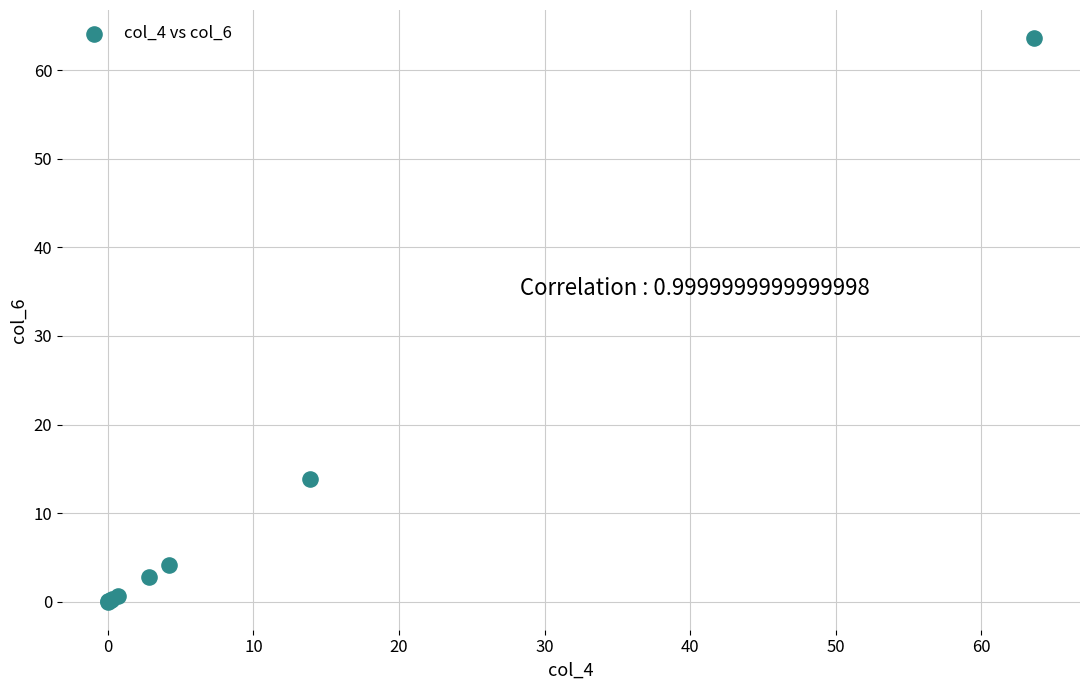

What Y value in the scatter plot is closest to 31?

13.9